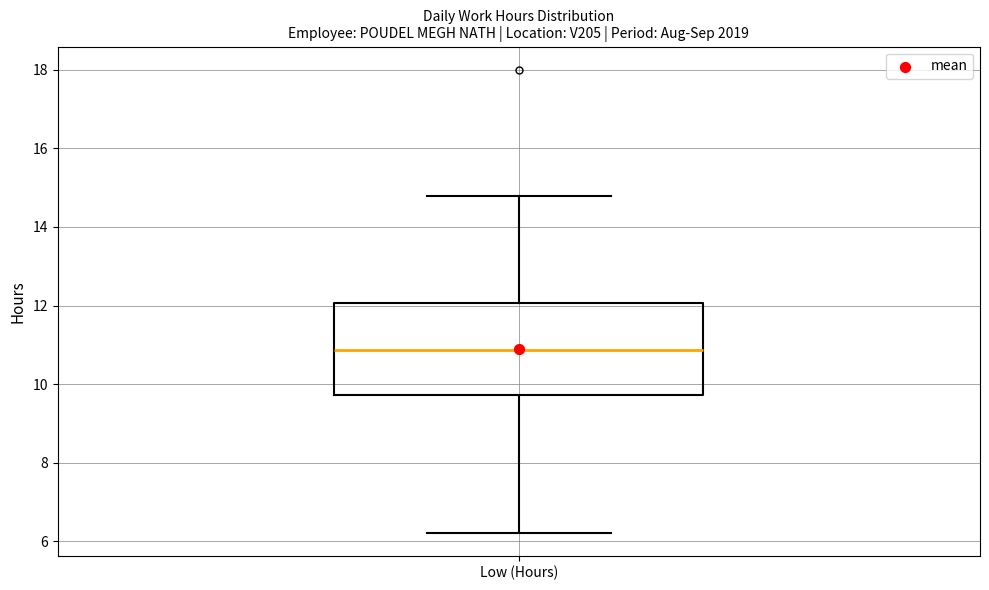

Read this box plot against the y-axis: the position of the median line, the range covered by the box, and the ends of both whiskers. The values are not printed on the chart, so give them approximately, as read against the axis.

median 10.8, box 9.8 to 12.0, whiskers 6.2 to 14.8